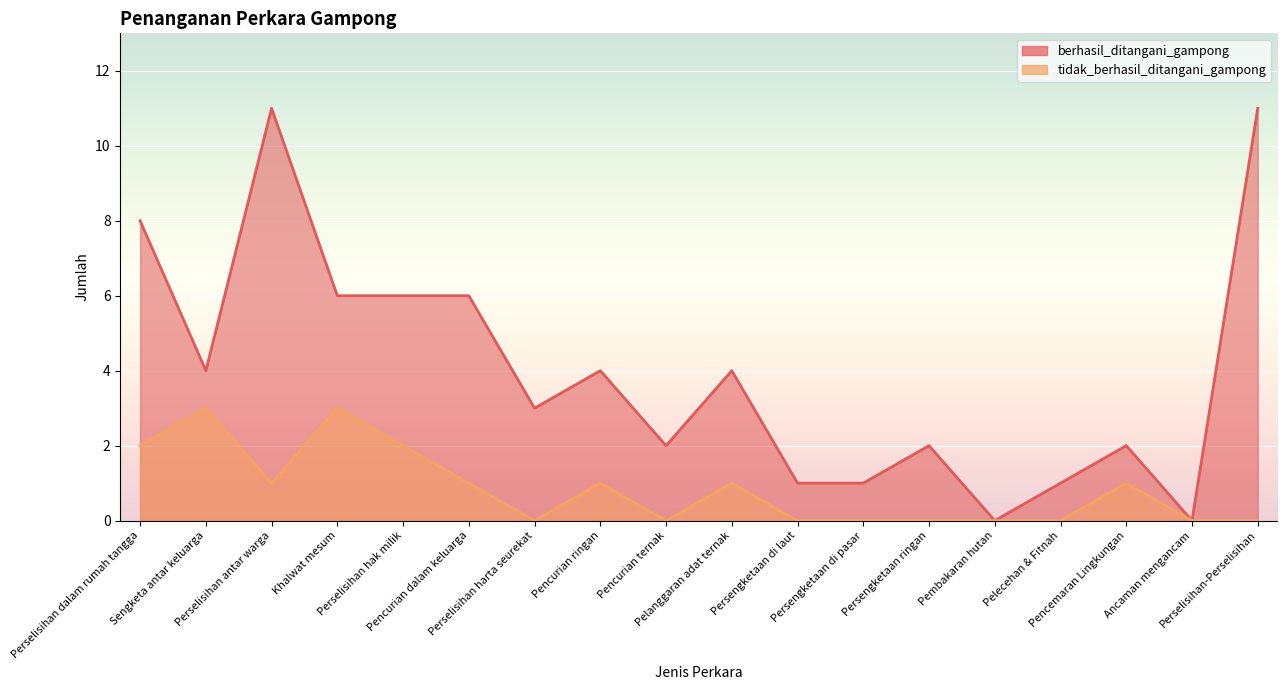

What are all the series names shown in the legend?

berhasil_ditangani_gampong, tidak_berhasil_ditangani_gampong